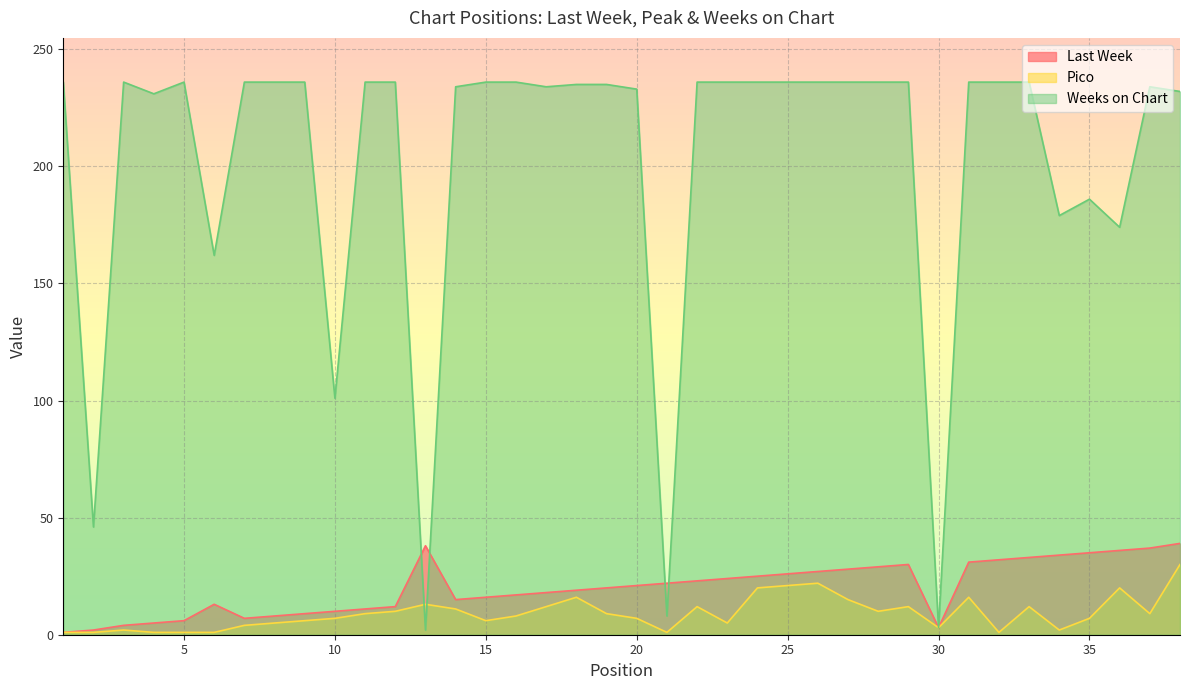

At how many categories does at least one series exceed 233?

26